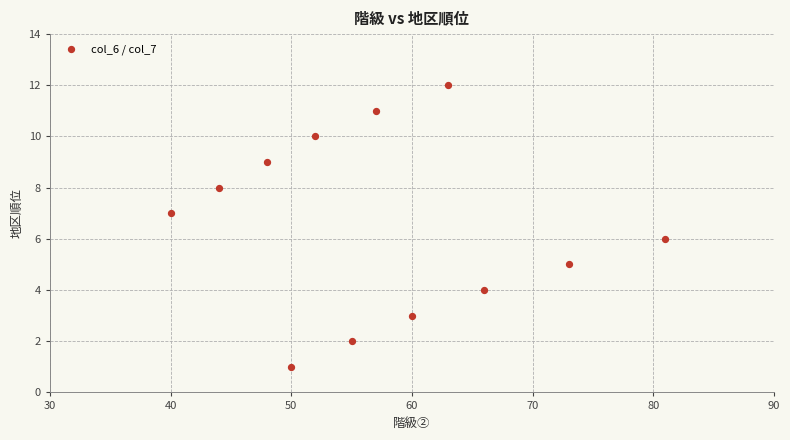

What is the range of Y values (max minus min)?

11